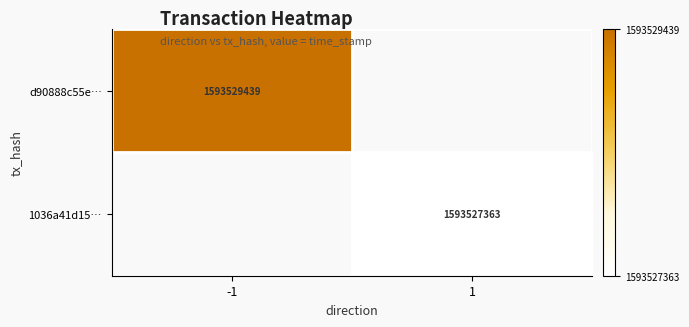

The 1036a41d15… series shows 2362279262 at 1. True or false?

False